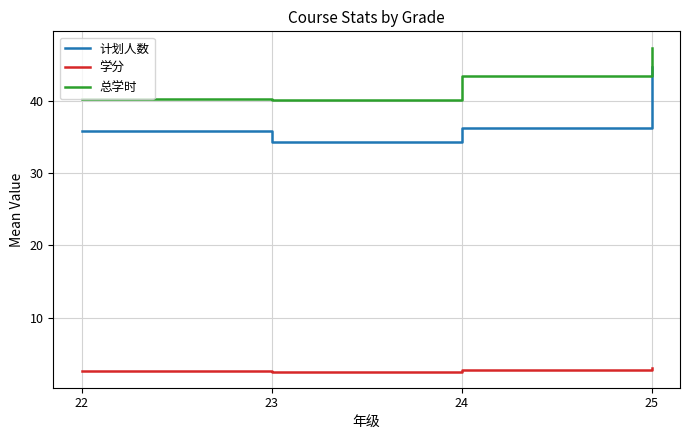

What is the average value of the 总学时 series?

42.8